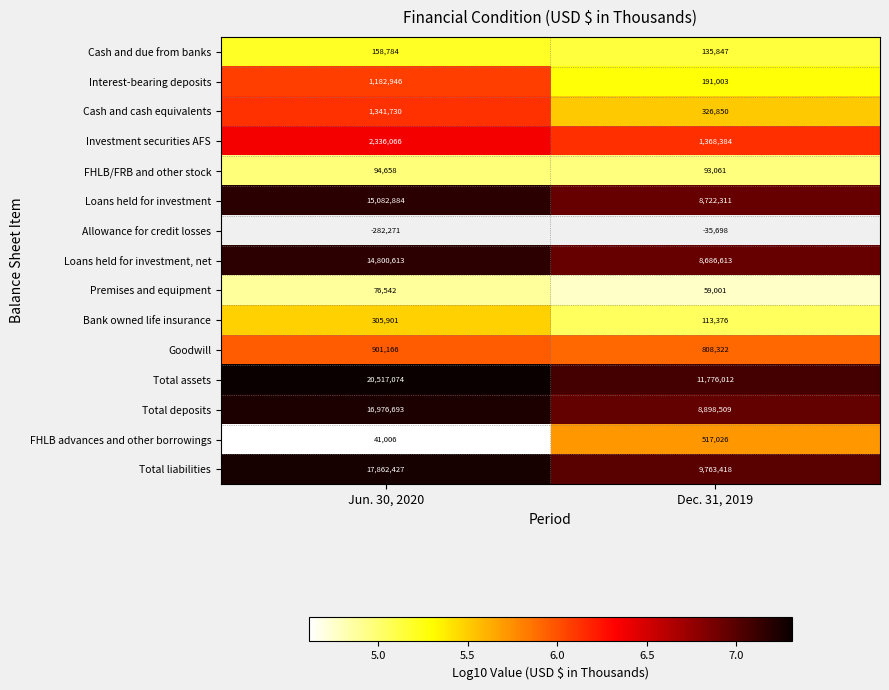

Rank the categories by FHLB advances and other borrowings value from highest to lowest.

Dec. 31, 2019, Jun. 30, 2020